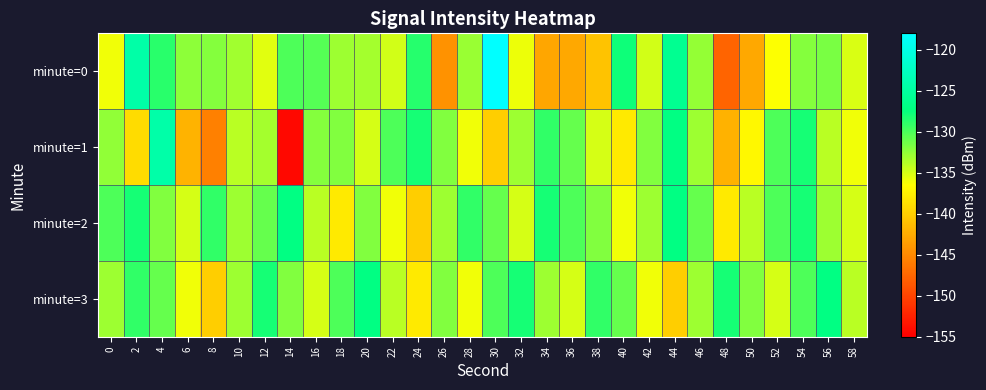

List the series in order of their peak value, highest first.

minute=0, minute=1, minute=2, minute=3